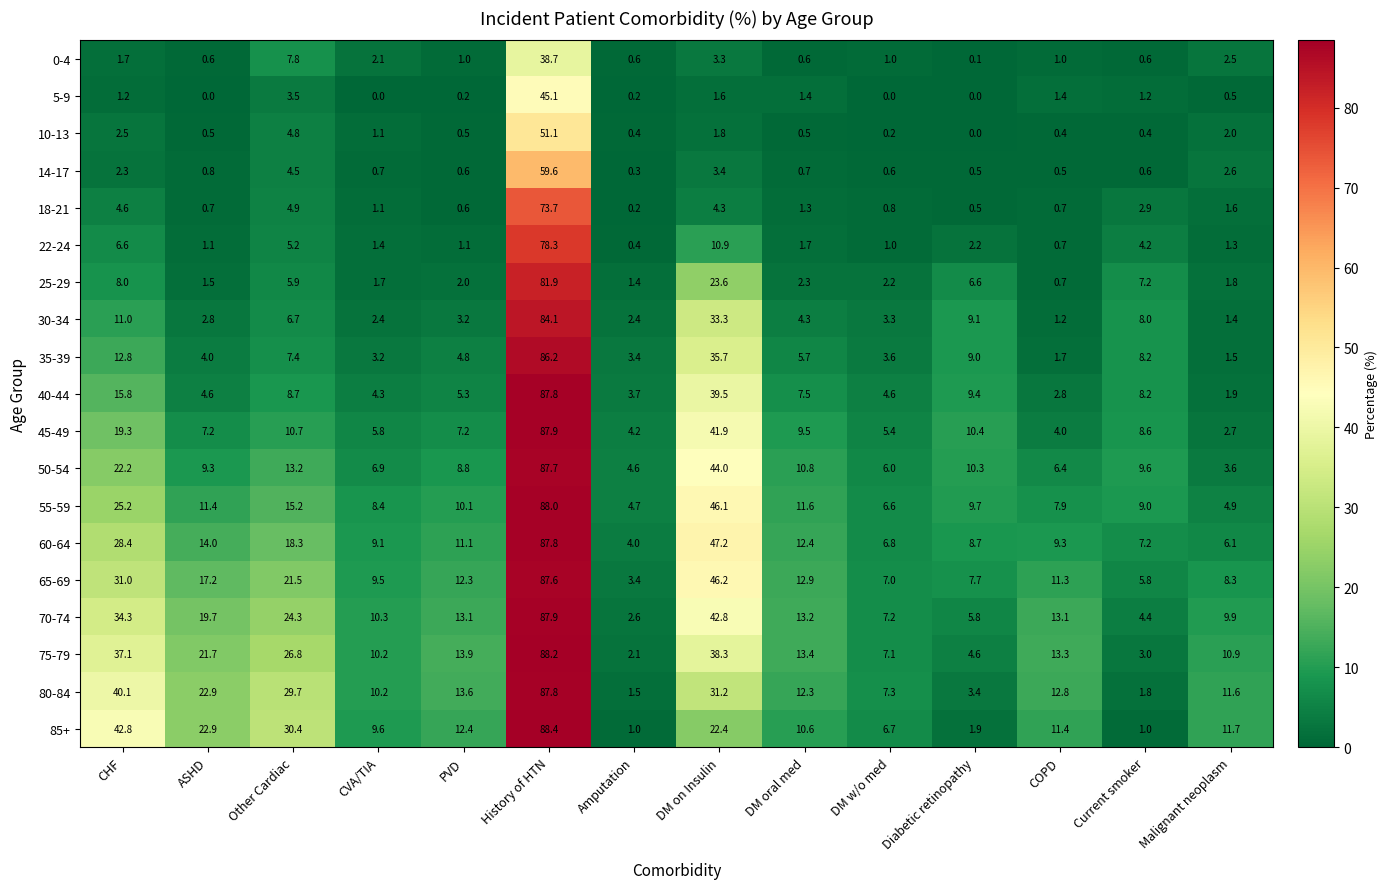

True or false: 18-21 has a value of 0.4 at CVA/TIA.

False